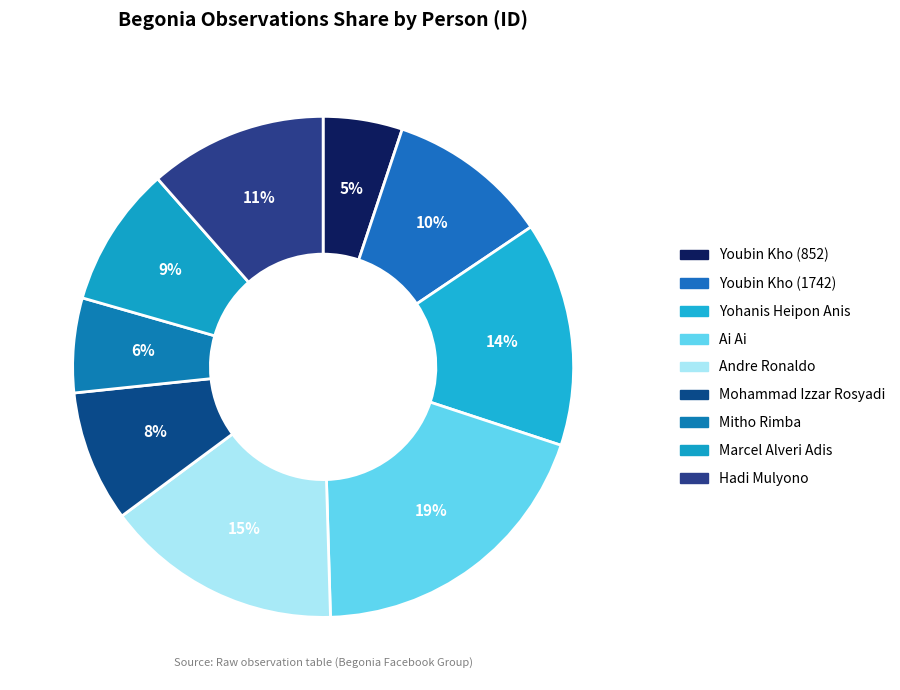

How many segments does this pie chart have?

9